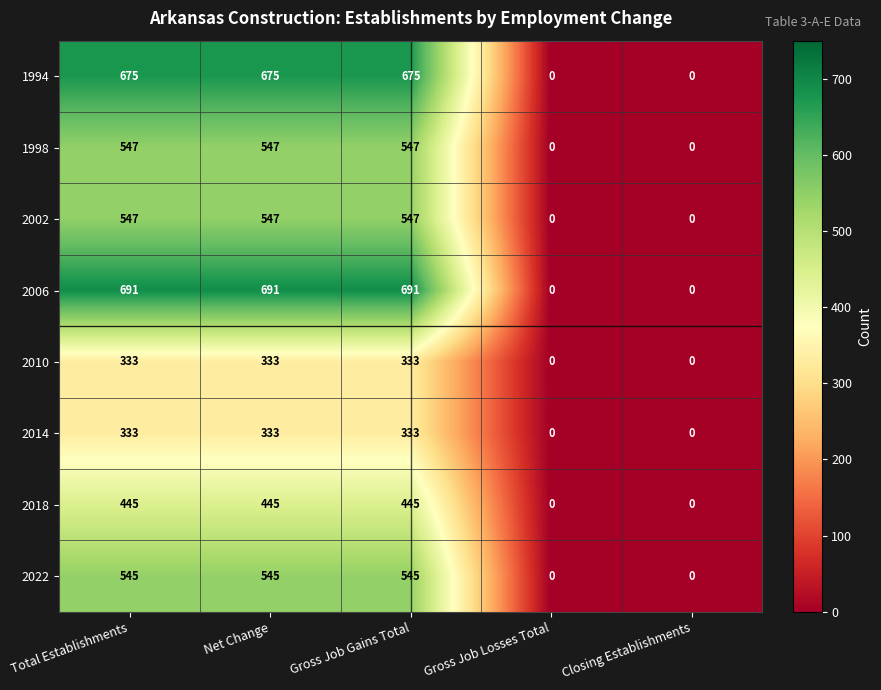

What is the sum of all 1998 values?

1641